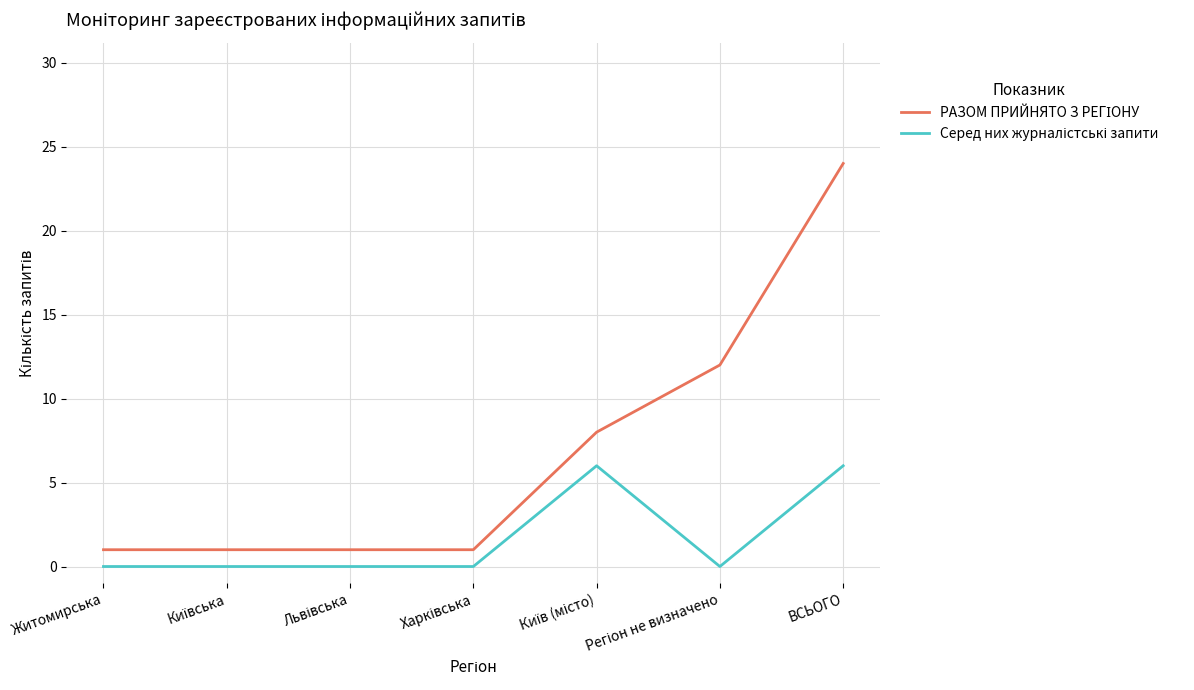

What is the maximum value shown in the chart?

24